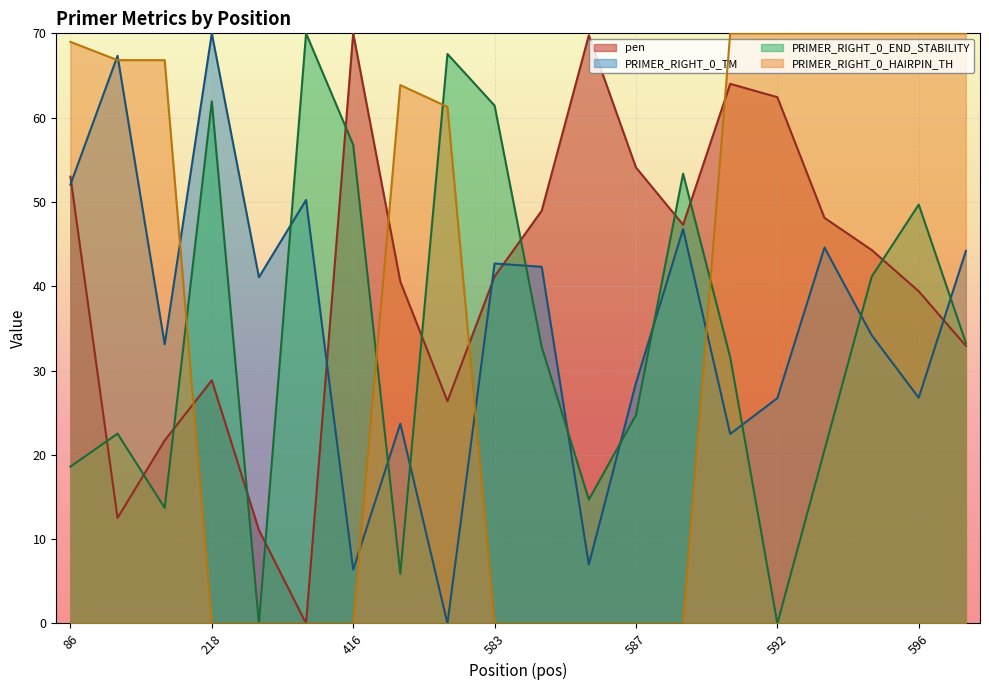

True or false: PRIMER_RIGHT_0_HAIRPIN_TH and pen cross at least once.

True